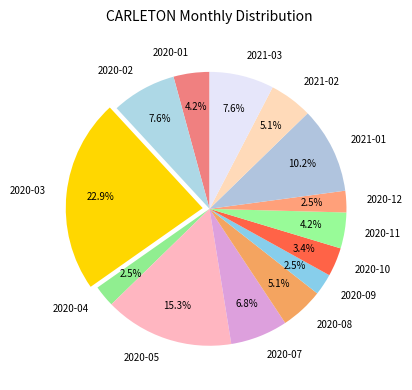

To the nearest percent, what portion does 2020-11 represent?

4%